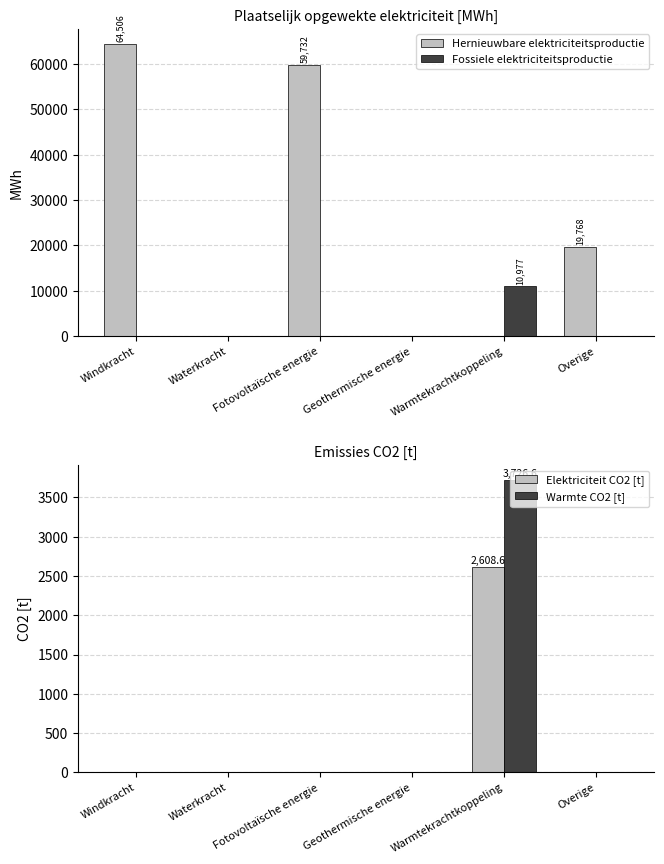

Rank the series at Overige from highest to lowest value.

Hernieuwbare elektriciteitsproductie, Fossiele elektriciteitsproductie, Elektriciteit CO2 [t], Warmte CO2 [t]